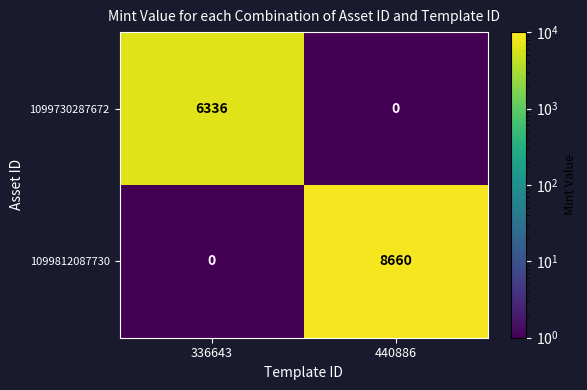

At which label does 1099730287672 reach its minimum?

440886